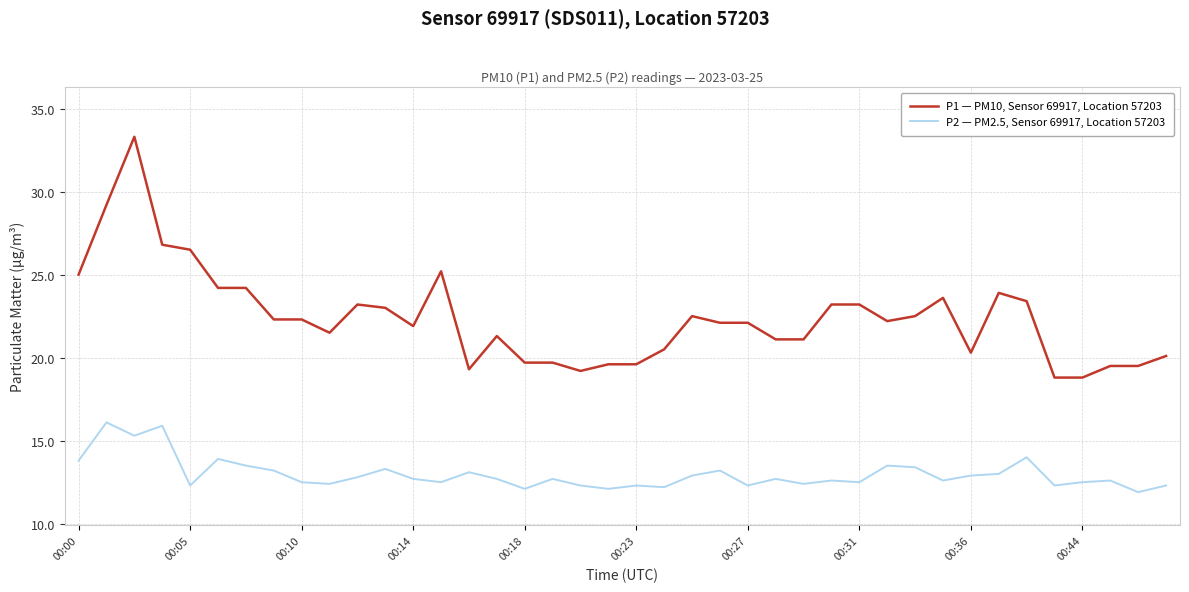

Which series has the widest spread of values?

P1 — PM10, Sensor 69917, Location 57203